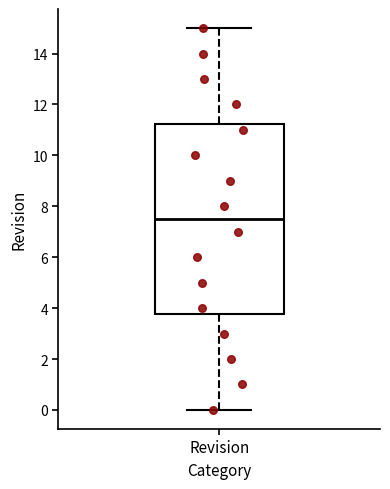

Read this box plot against the y-axis: the position of the median line, the range covered by the box, and the ends of both whiskers. The values are not printed on the chart, so give them approximately, as read against the axis.

median 7.6, box 3.8 to 11.2, whiskers 0.0 to 15.0